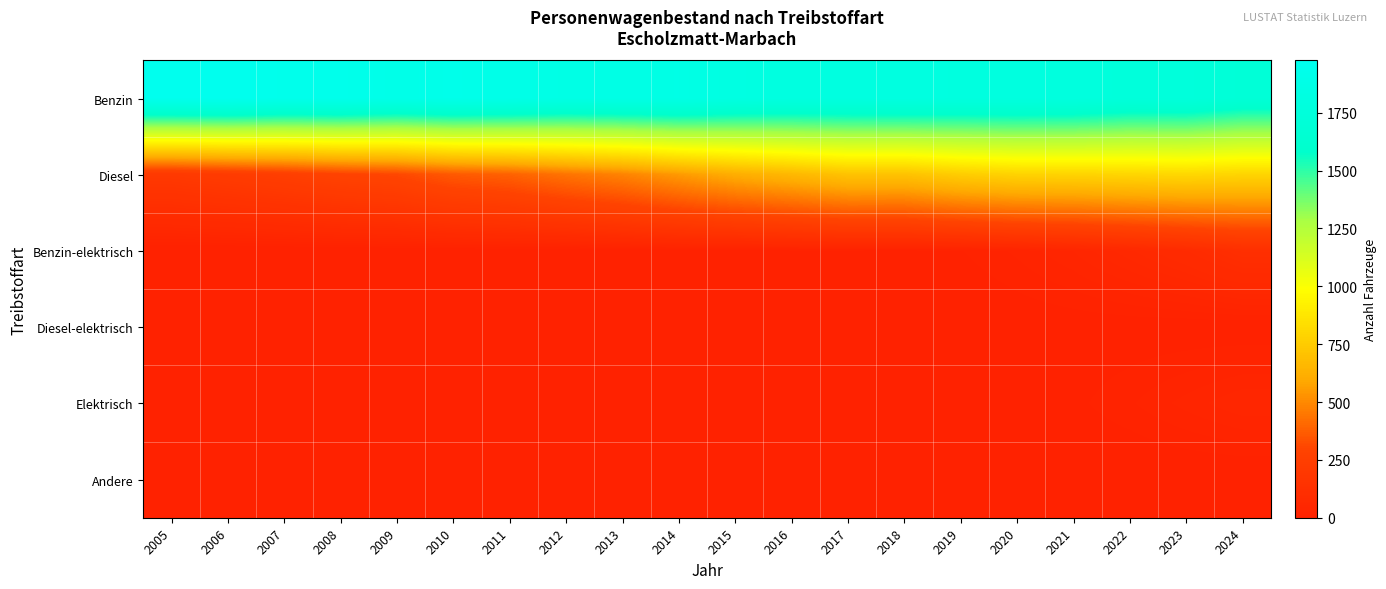

Count the number of categories in the chart.

20